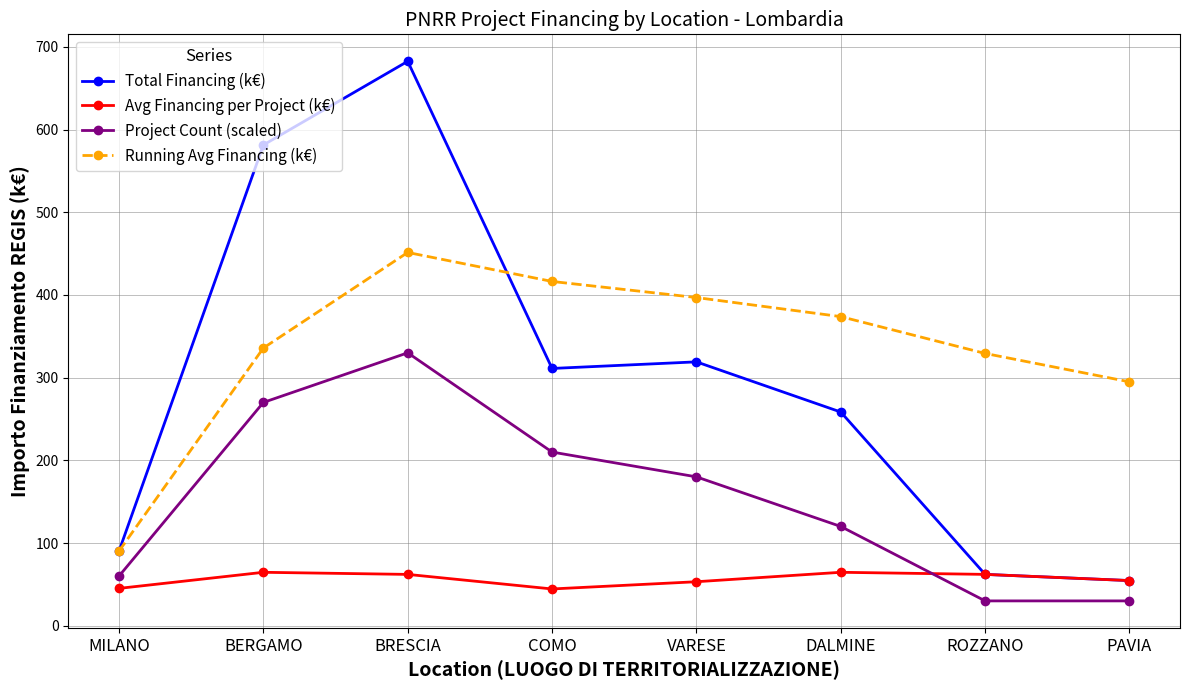

What is the difference between the Running Avg Financing (k€) values at ROZZANO and VARESE?

67.6